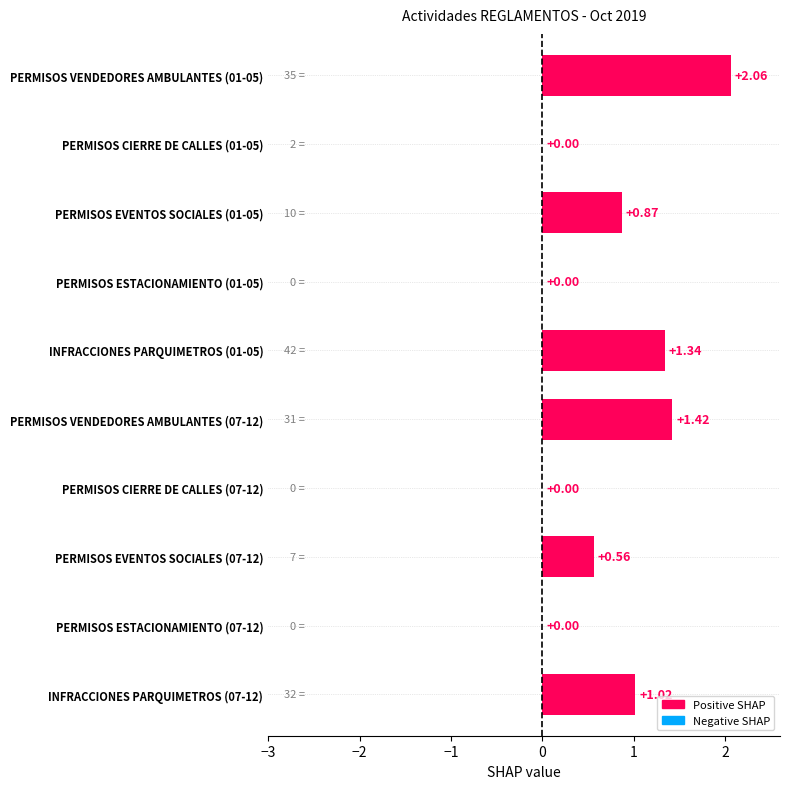

What is the sum of all values?

7.3